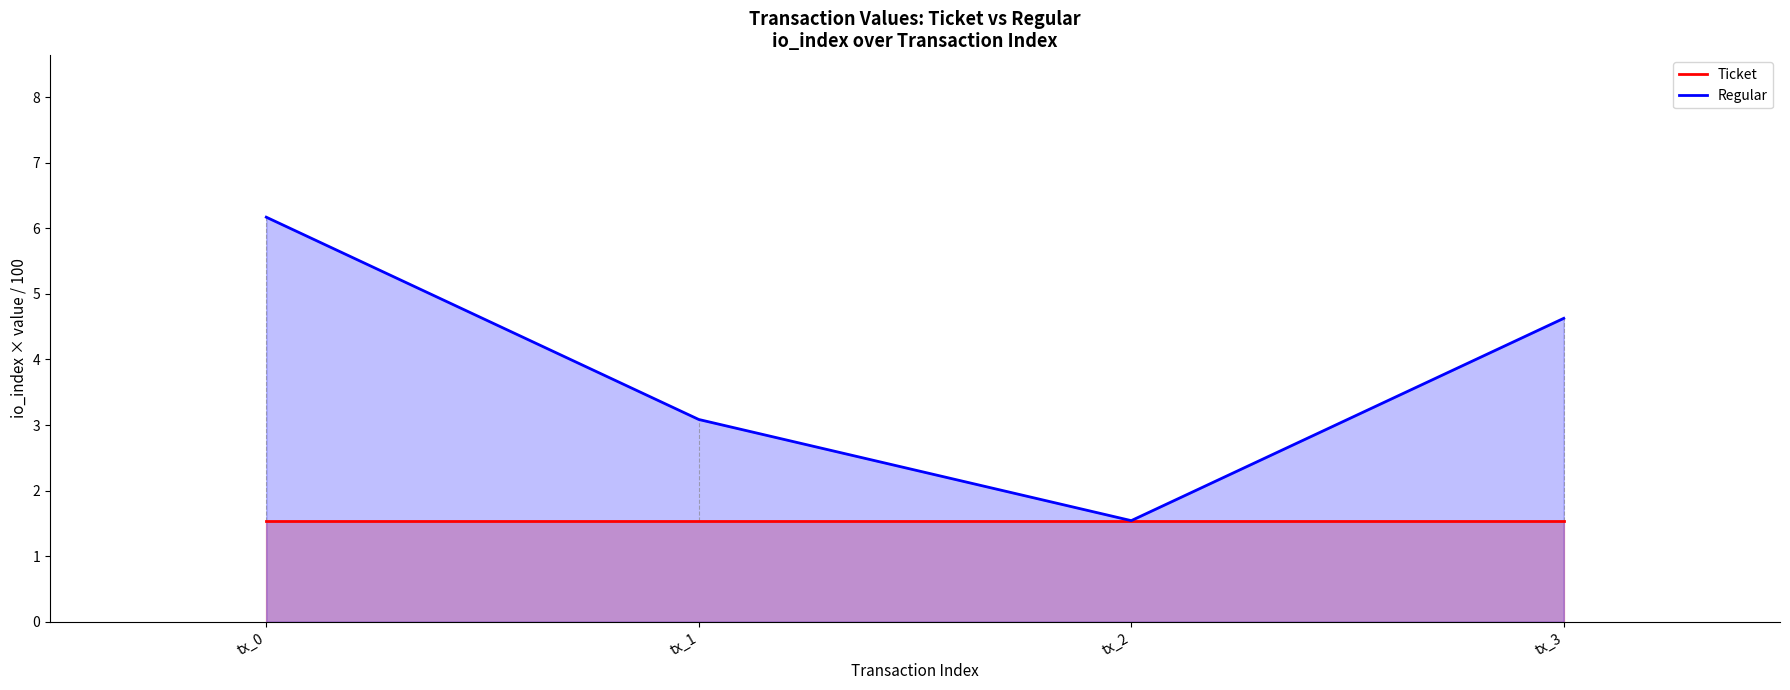

At which category does Regular reach its first local valley?

tx_2